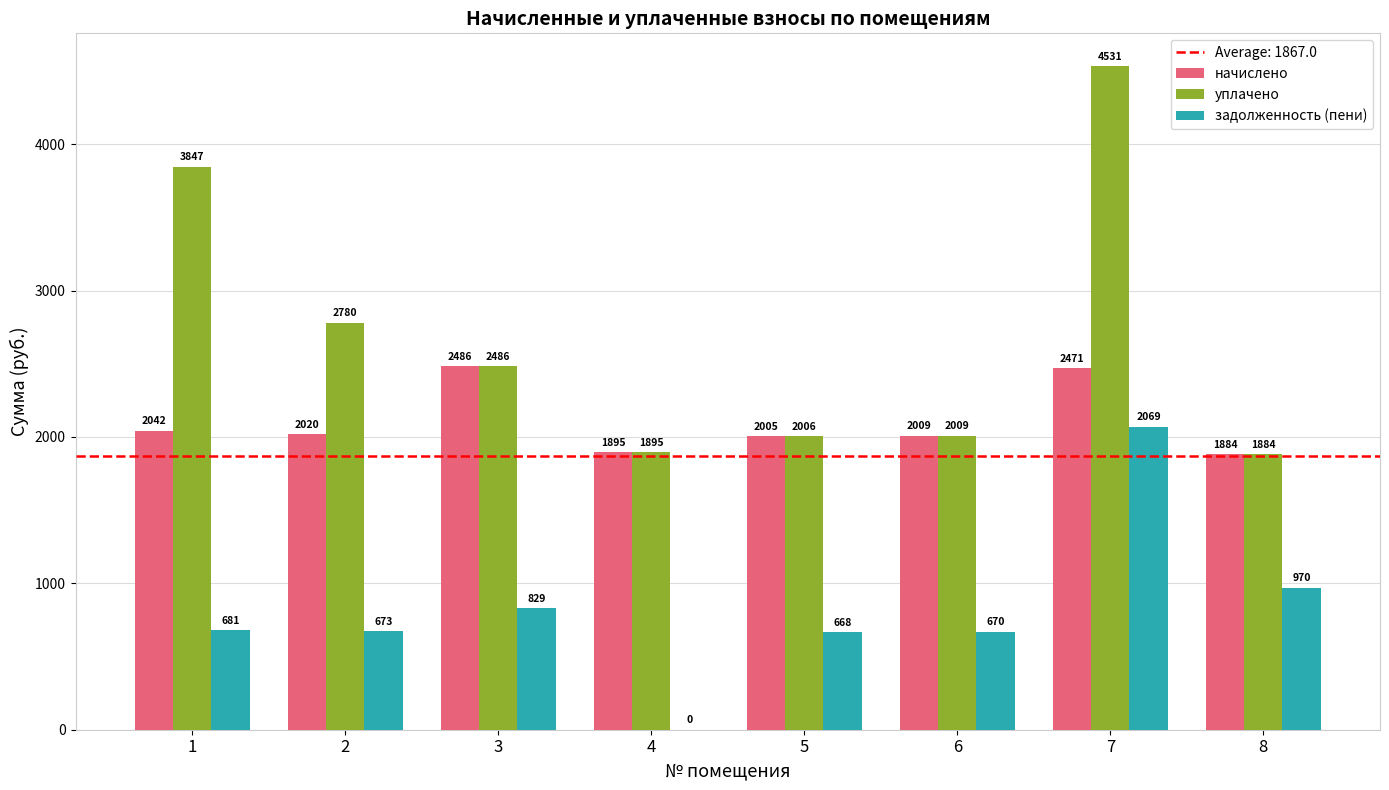

Which category has the highest value across all series?

7